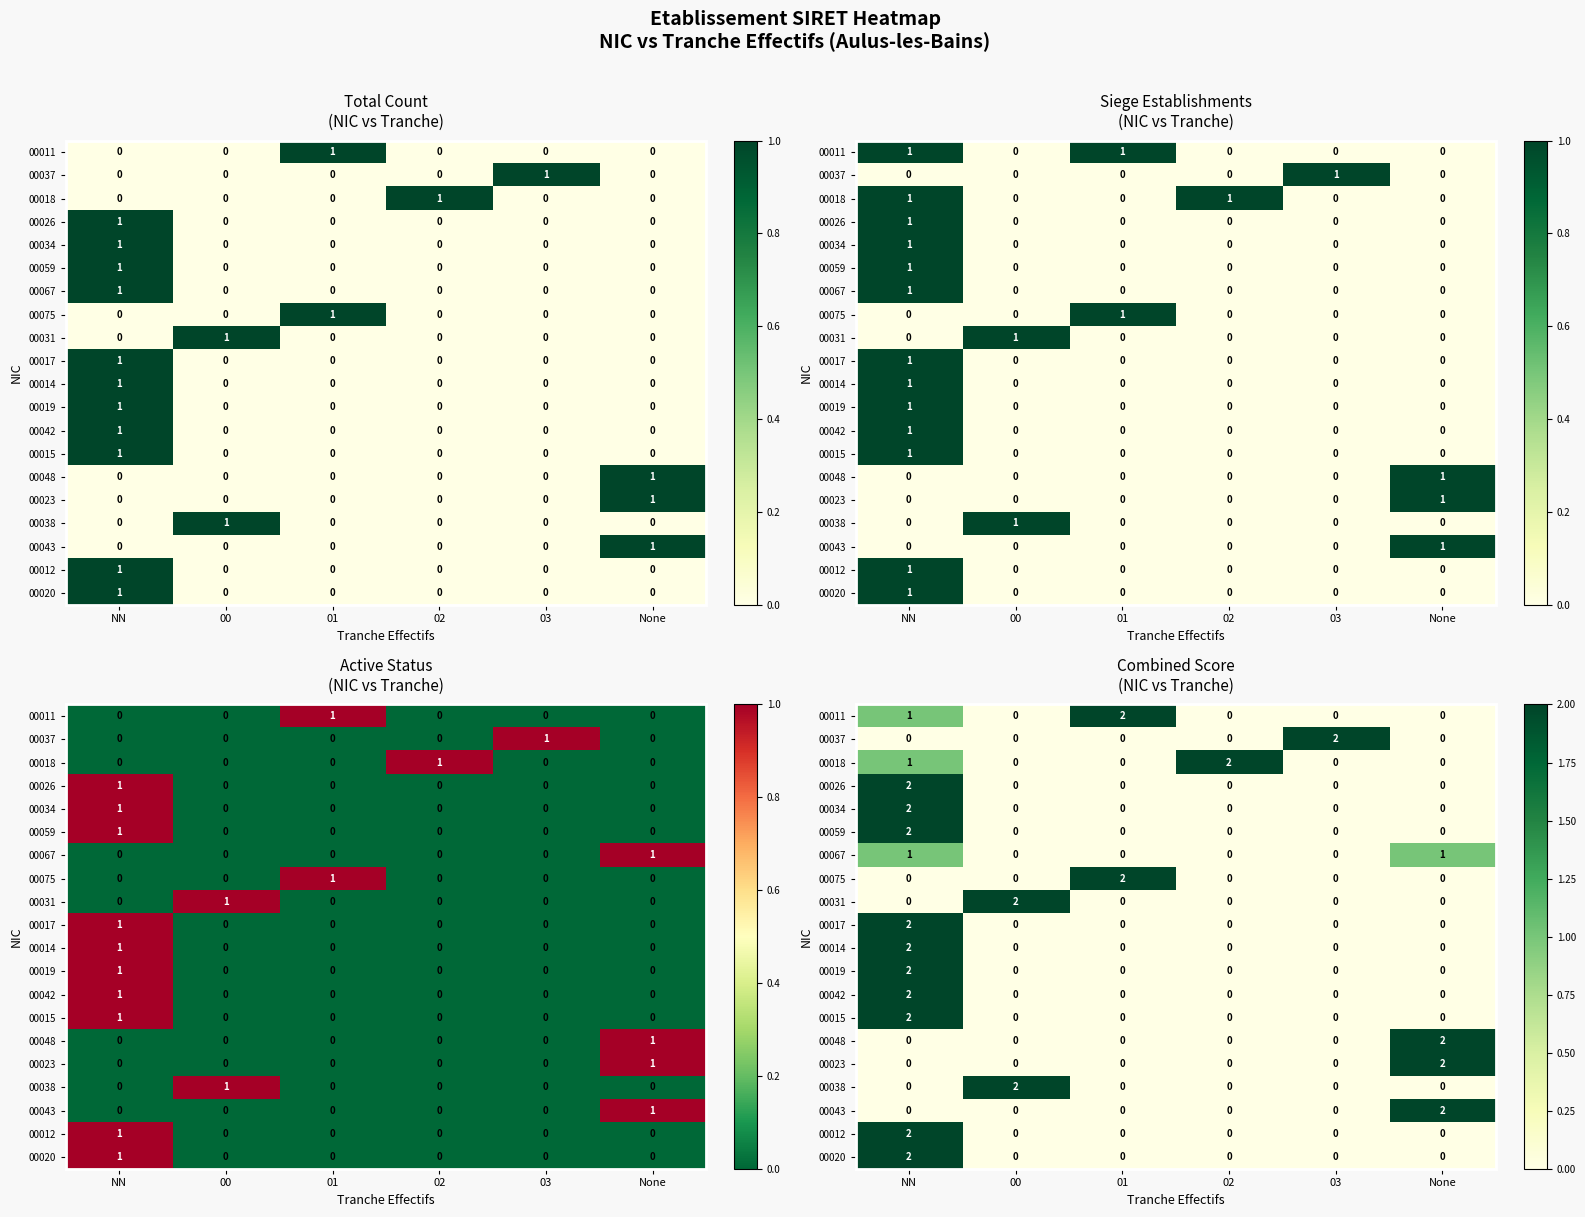

Between 01 and 00, which is larger?

01